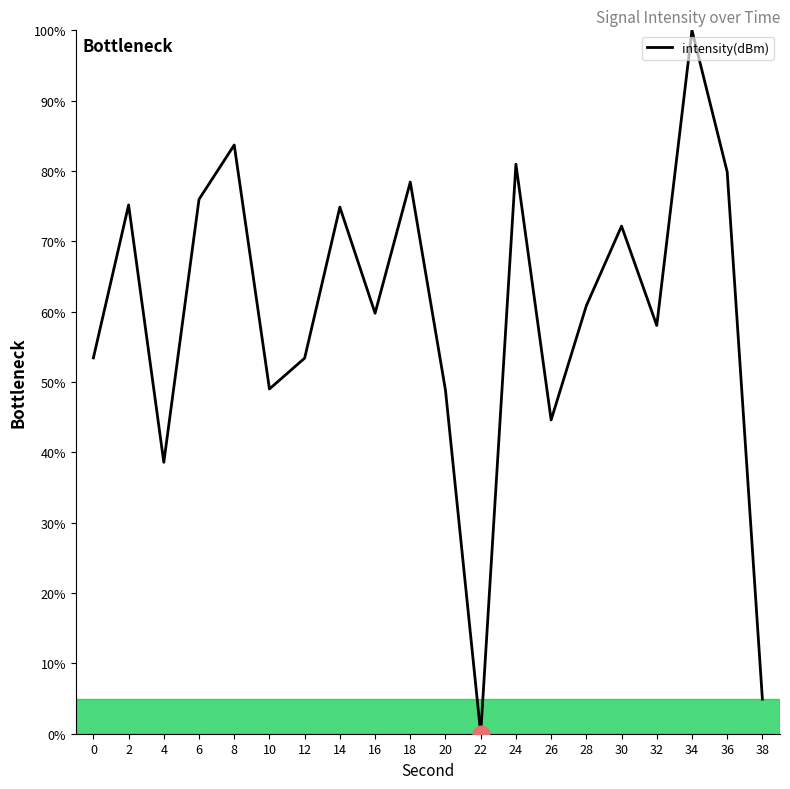

What is the maximum value shown in the chart?

100.0